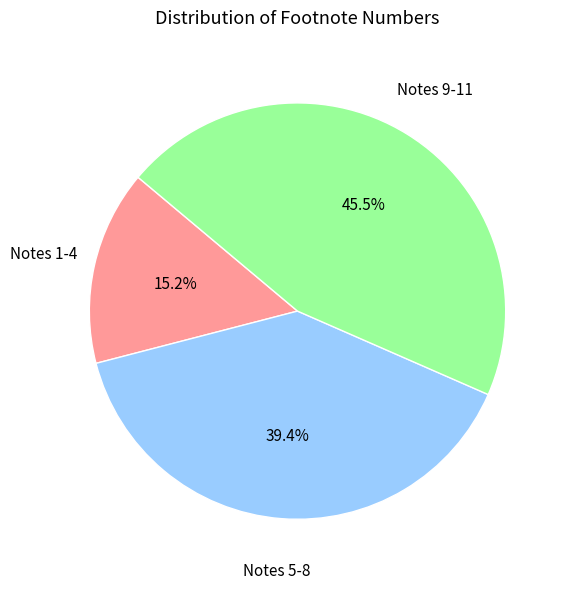

Is there a majority slice in this chart?

No